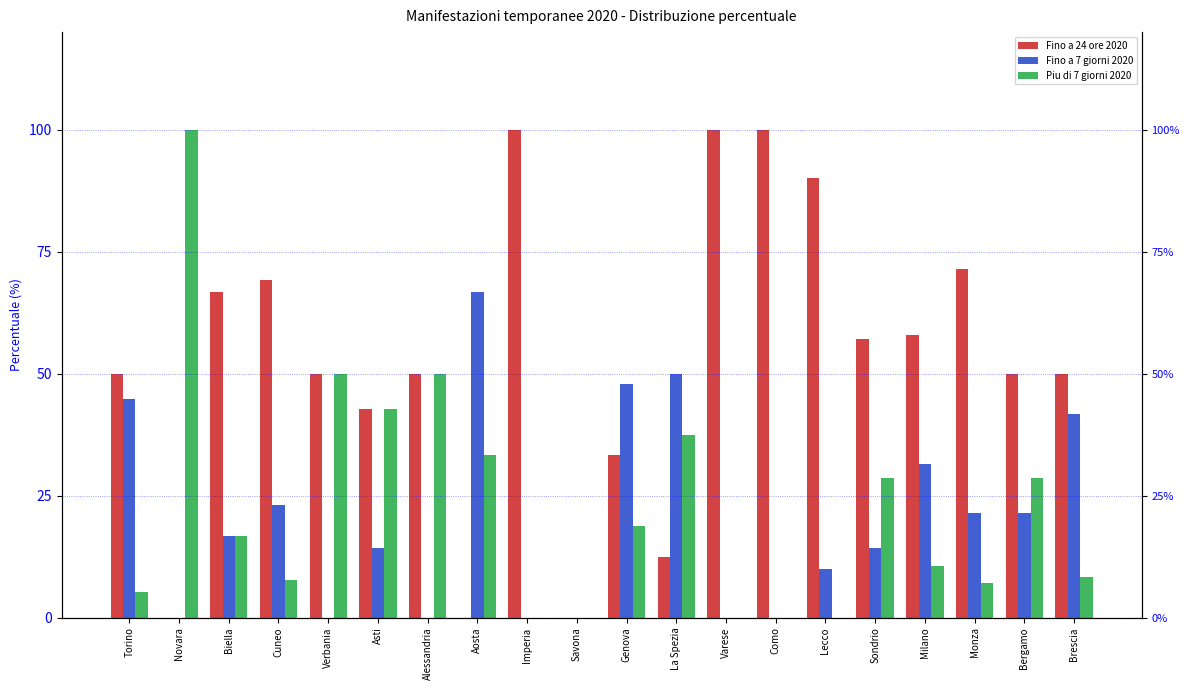

What is the total value across all series at Imperia?

100.0